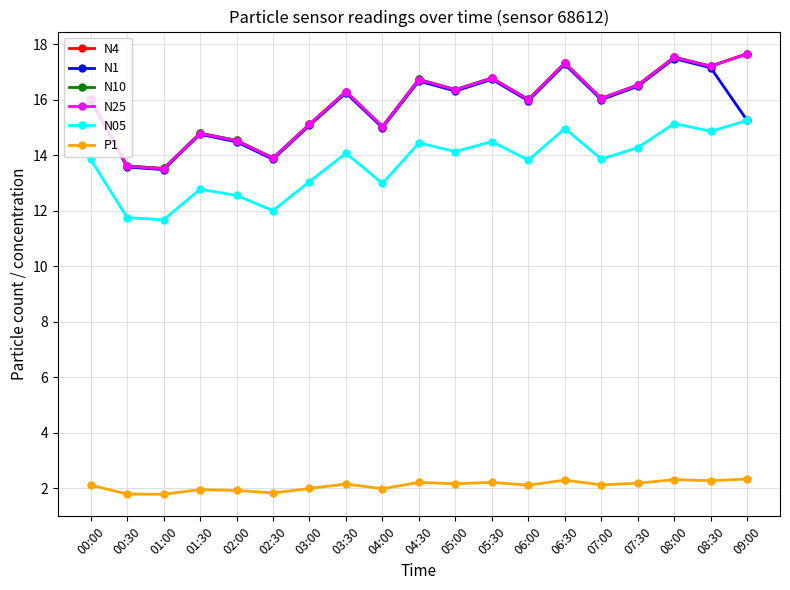

What is the label of the 3rd point from the left?

01:00